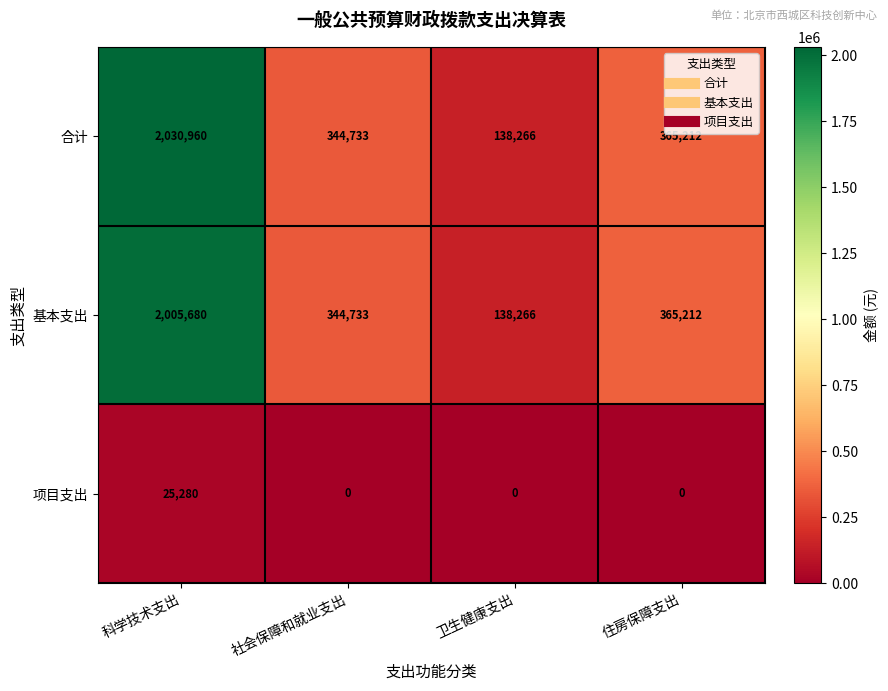

Which series has the largest total across all categories?

合计